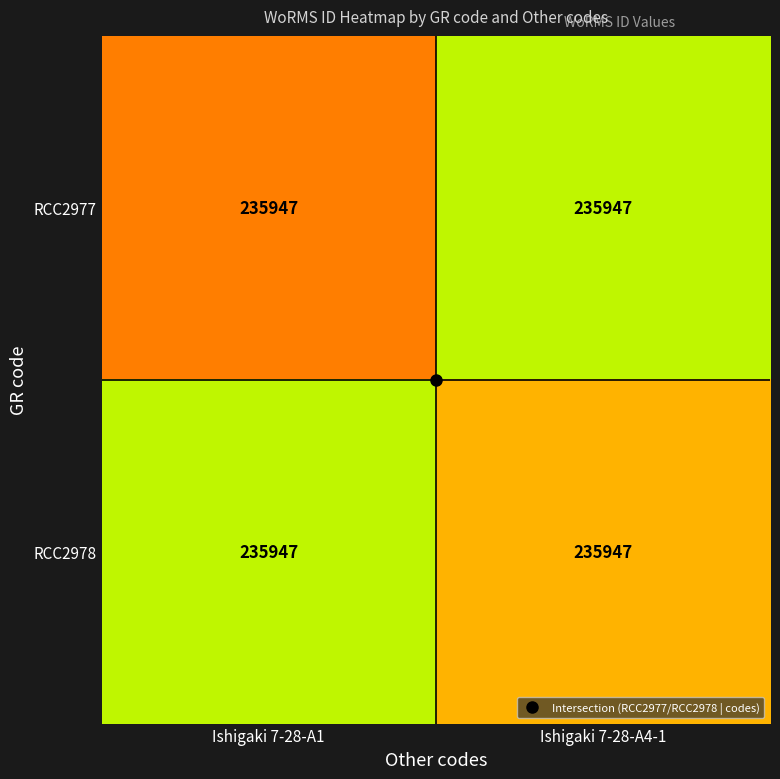

What is the maximum value for RCC2978?

235947.0